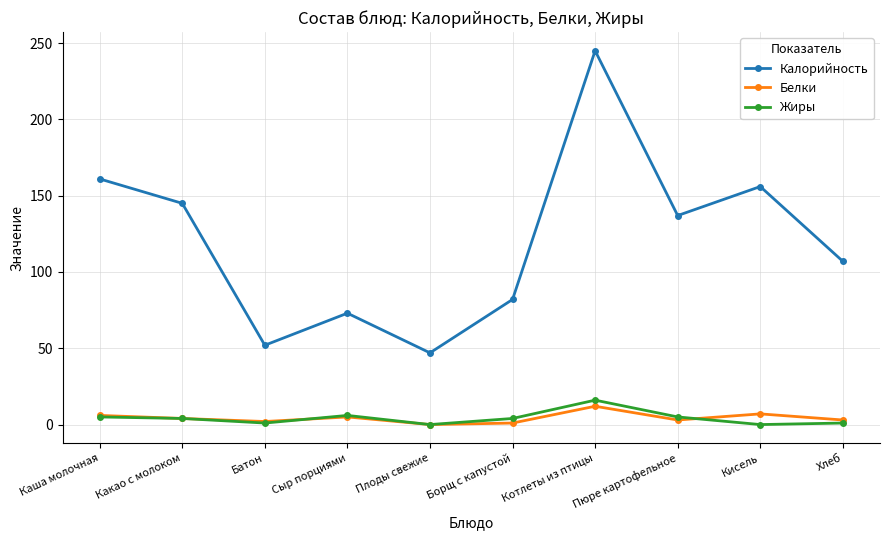

Which series has the largest range (max minus min)?

Калорийность